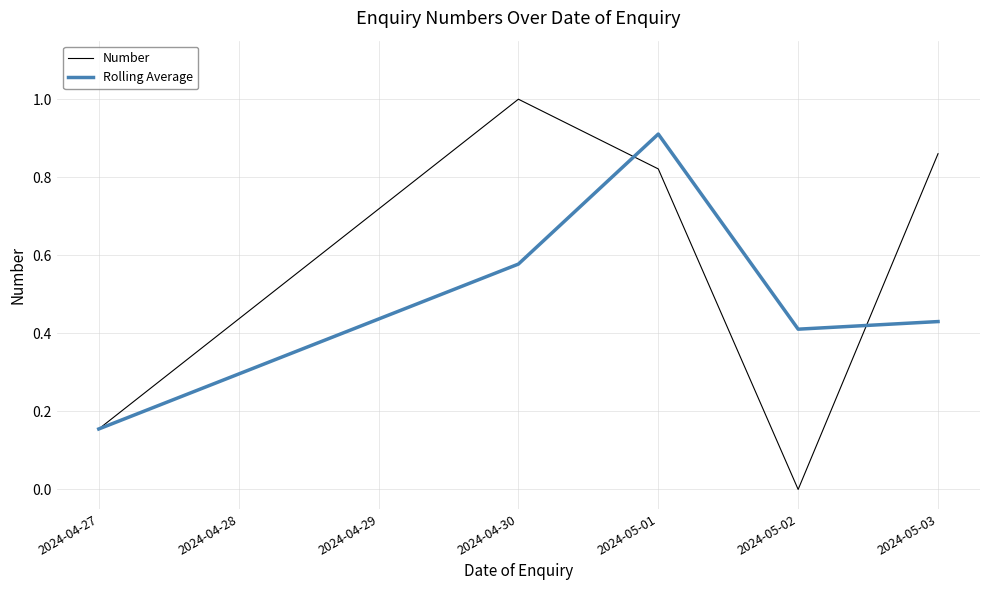

What is the sum of all Rolling Average values?

2.5